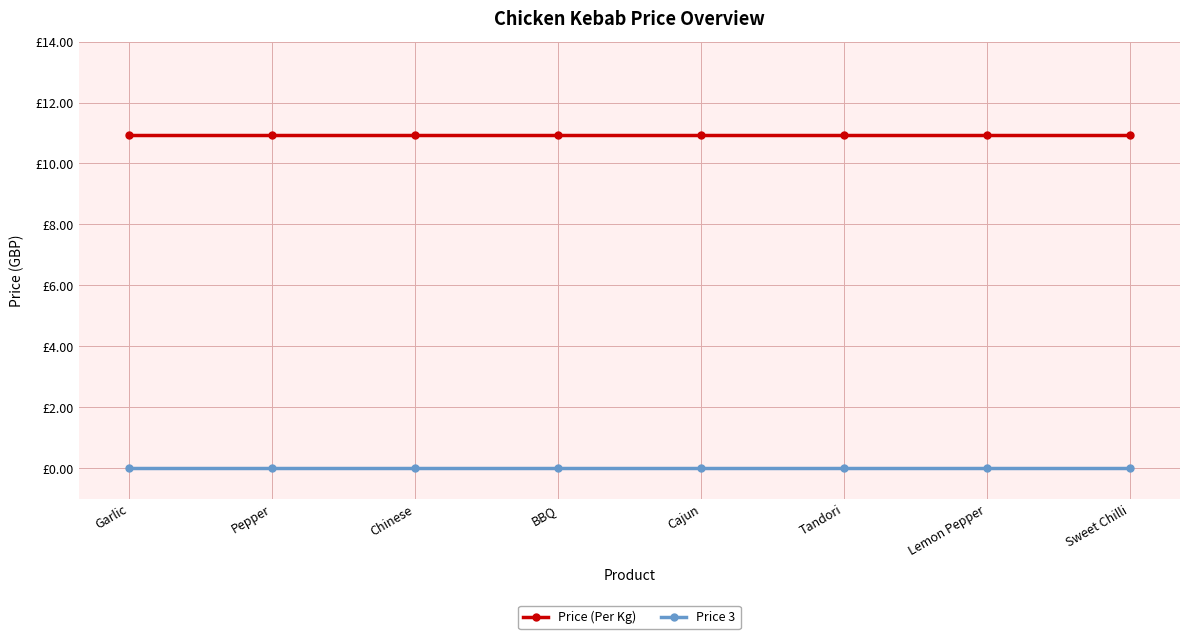

Between Sweet Chilli and BBQ, which is larger?

Sweet Chilli